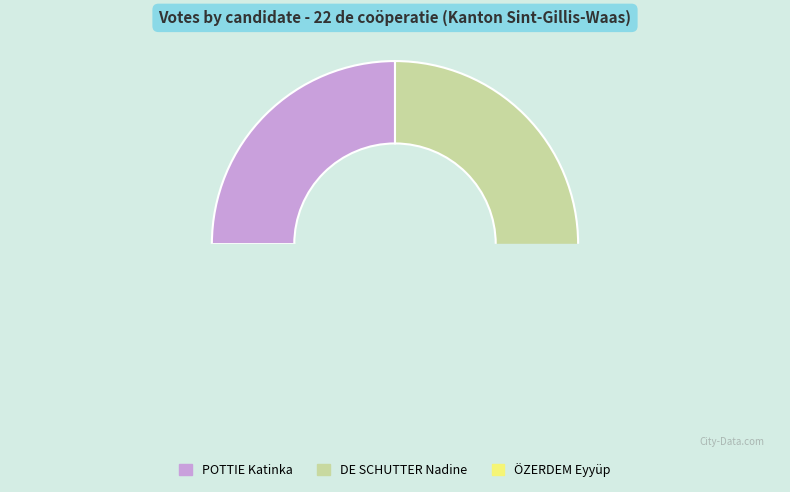

The POTTIE Katinka slice represents 11% of the pie. True or false?

False